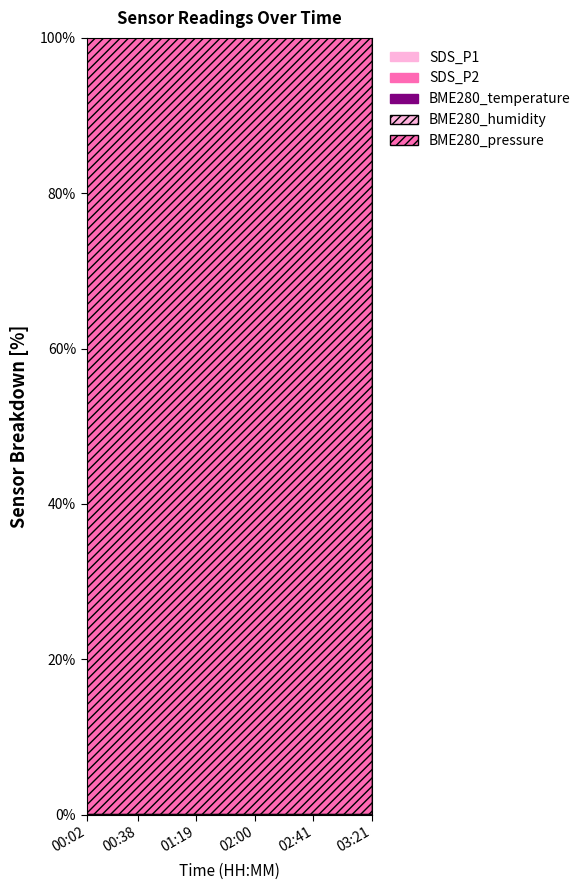

What is the average value of the SDS_P2 series?

5.2